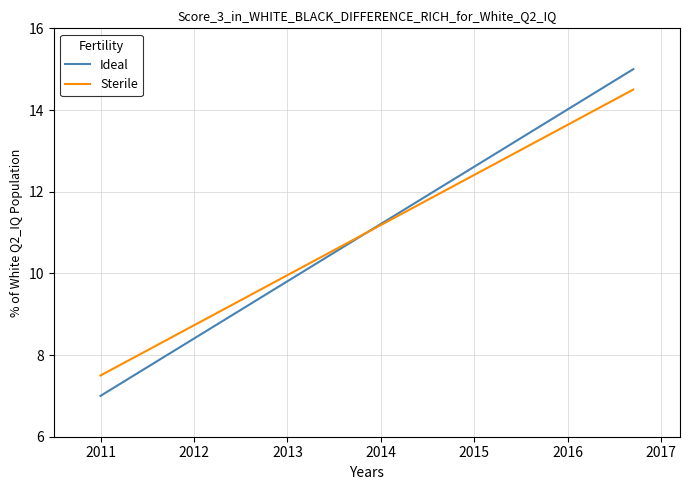

Which series has the largest range (max minus min)?

Ideal